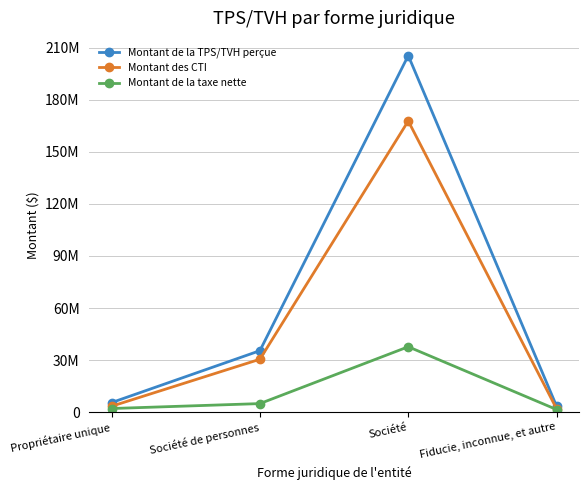

What position from the right is Société?

2